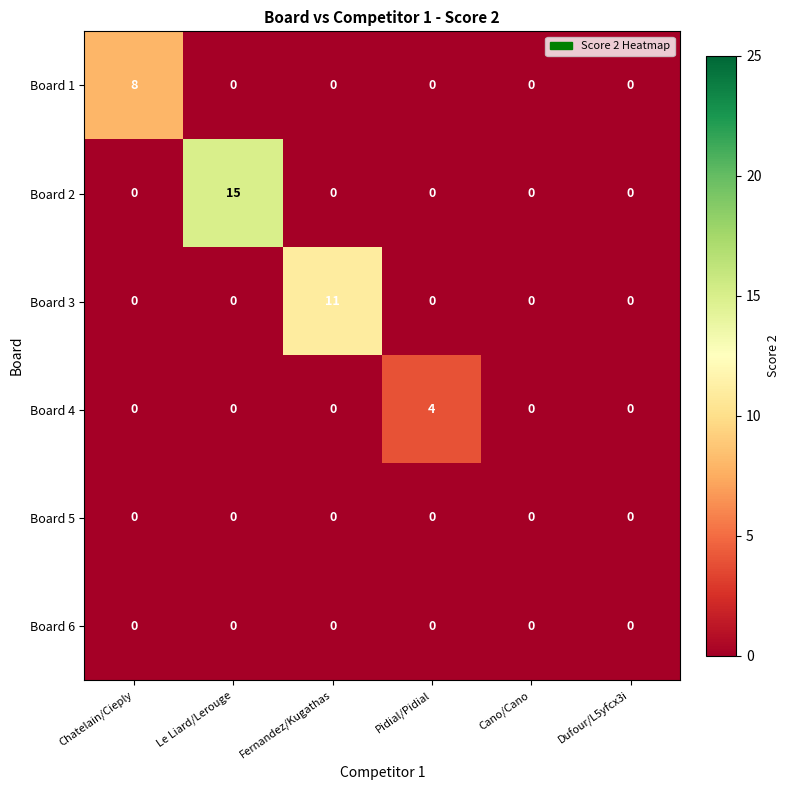

Between Fernandez/Kugathas and Dufour/L5yfcx3i, which series saw the biggest shift?

Board 3